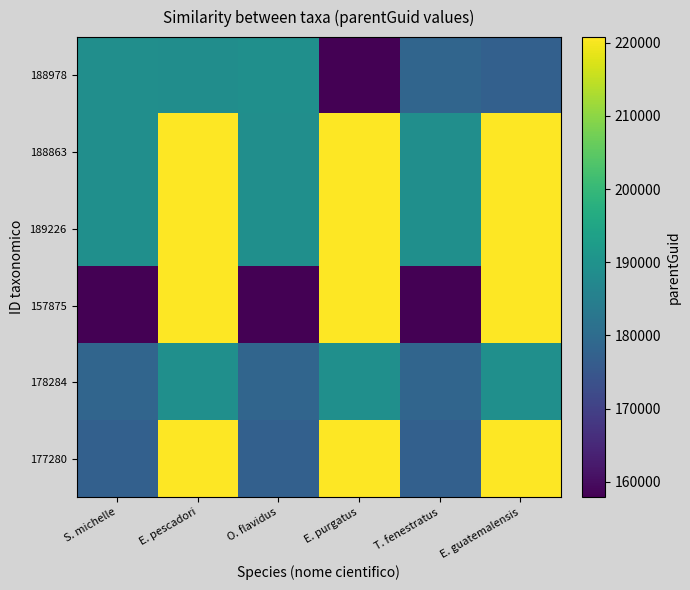

Reading left to right, transcribe all the data shown in this chart.

188978: S. michelle=188978	E. pescadori=188782	O. flavidus=189226	E. purgatus=157875	T. fenestratus=178284	E. guatemalensis=177280
188863: S. michelle=188863	E. pescadori=220759	O. flavidus=188863	E. purgatus=220759	T. fenestratus=188863	E. guatemalensis=220759
189226: S. michelle=189226	E. pescadori=220739	O. flavidus=189226	E. purgatus=220739	T. fenestratus=189226	E. guatemalensis=220739
157875: S. michelle=157875	E. pescadori=220759	O. flavidus=157875	E. purgatus=220759	T. fenestratus=157875	E. guatemalensis=220759
178284: S. michelle=178284	E. pescadori=189239	O. flavidus=178284	E. purgatus=189239	T. fenestratus=178284	E. guatemalensis=189239
177280: S. michelle=177280	E. pescadori=220759	O. flavidus=177280	E. purgatus=220759	T. fenestratus=177280	E. guatemalensis=220759